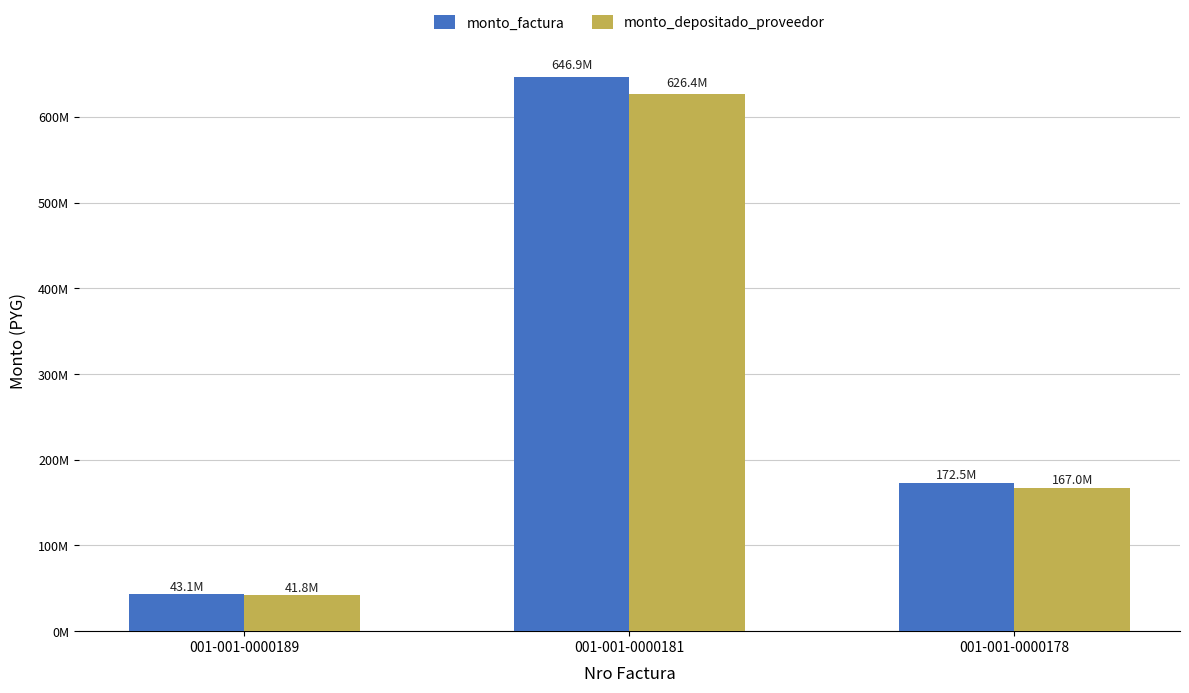

The monto_depositado_proveedor series shows 167034886 at 001-001-0000178. True or false?

True